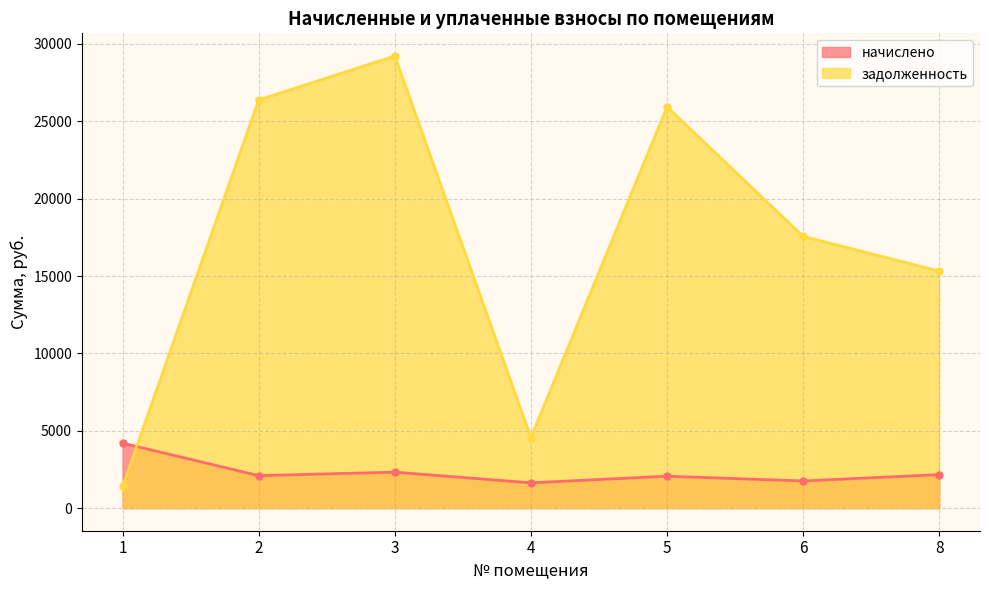

Where is the first local maximum for начислено?

3